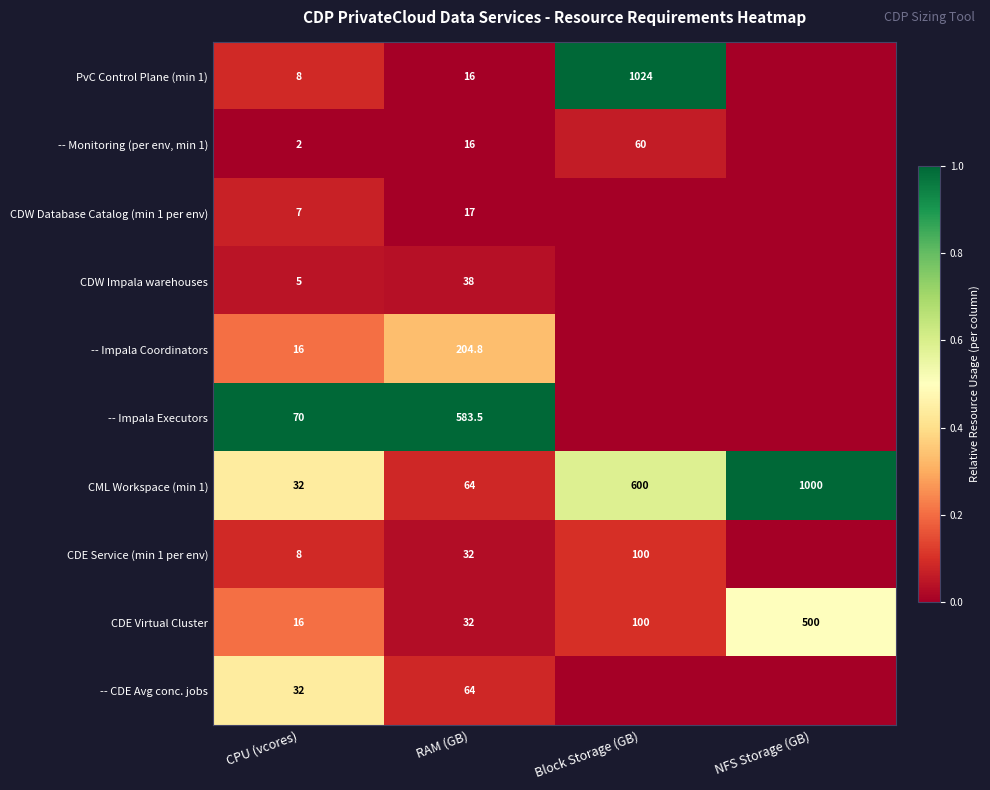

What is the approximate value of CDE Virtual Cluster at Block Storage (GB)?

100.0